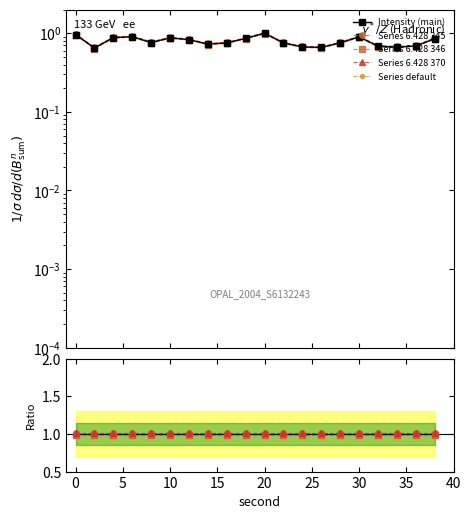

How many lines are shown in the chart?

5